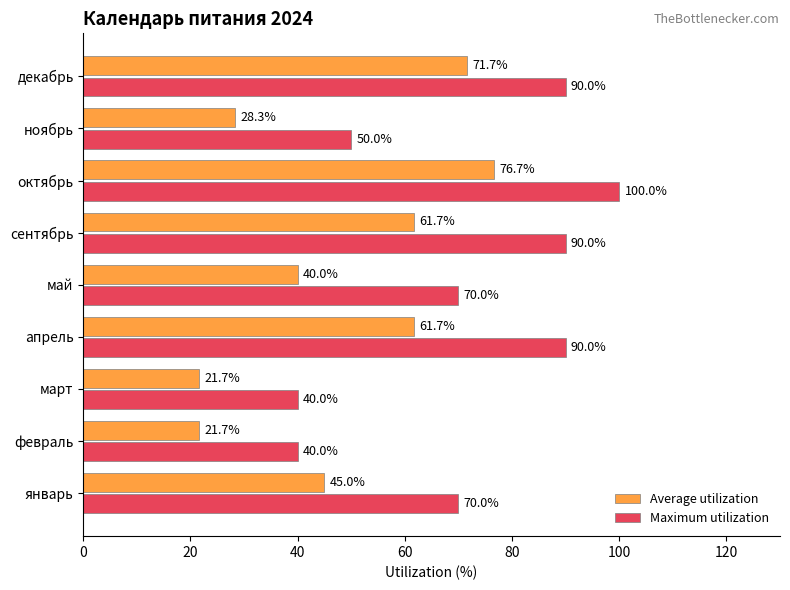

What is the difference between the highest and lowest values at сентябрь?

28.3